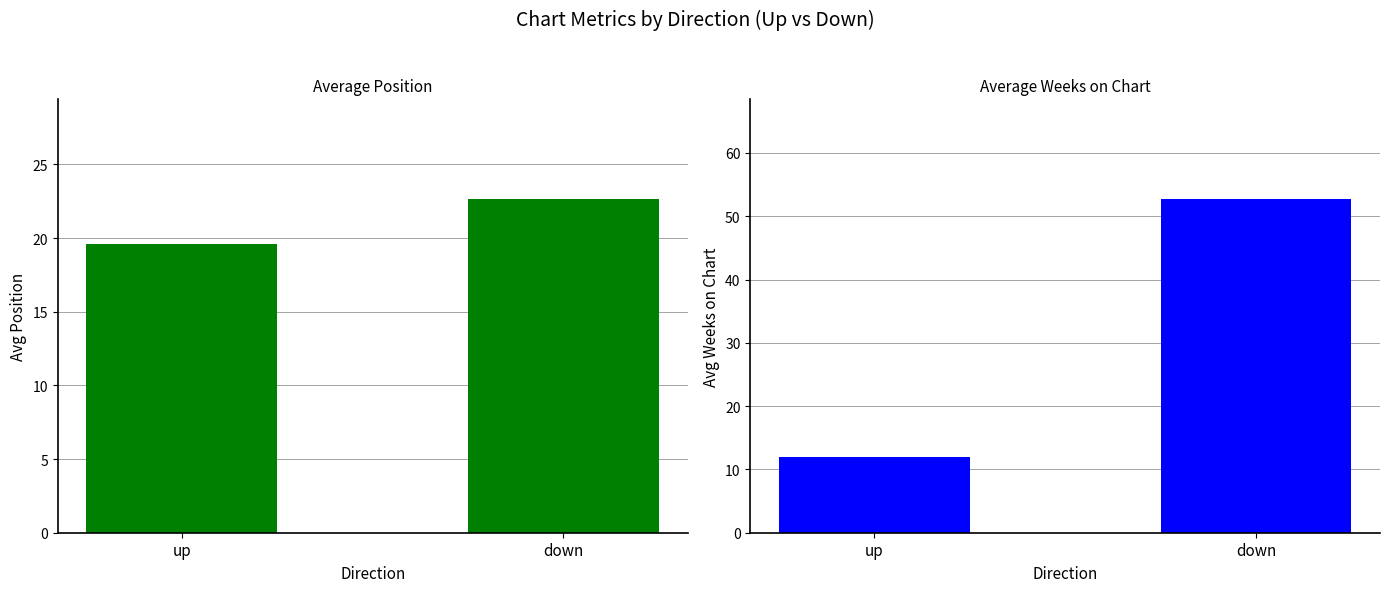

Which series has the widest spread of values?

avg_weeks